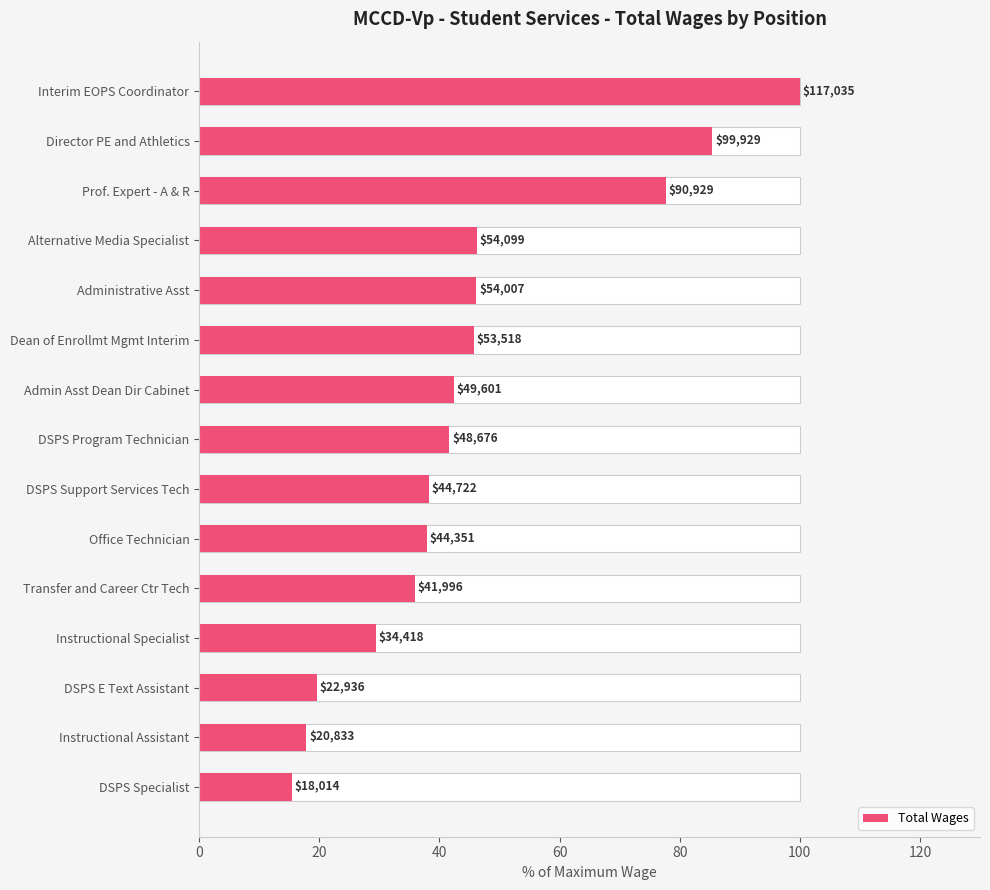

What is the minimum value shown in the chart?

15.4